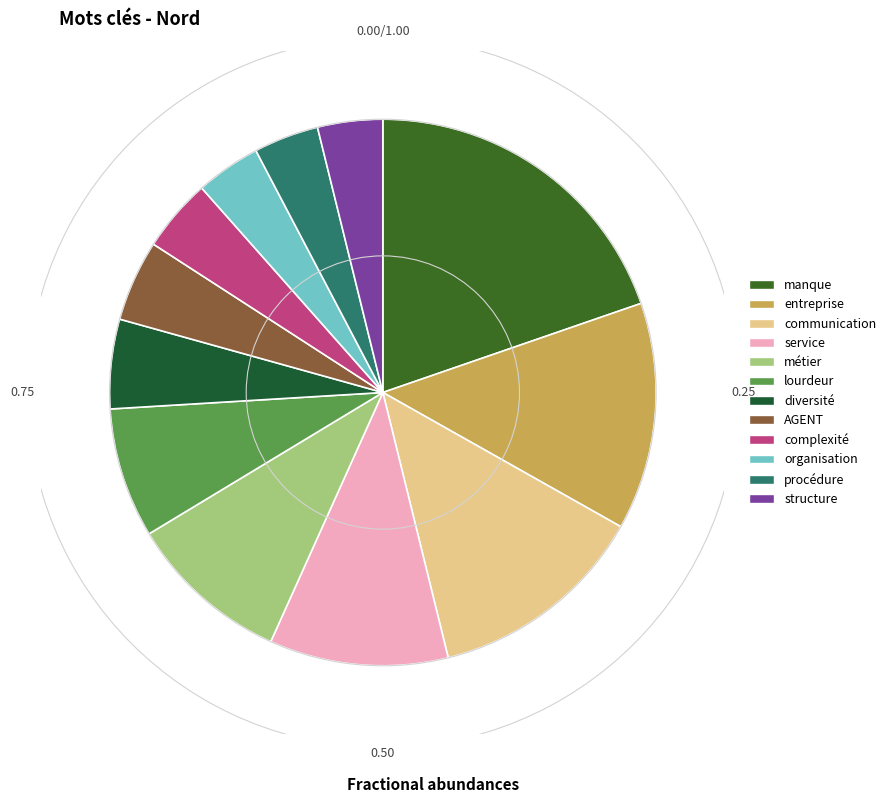

How many slices are in this pie chart?

12